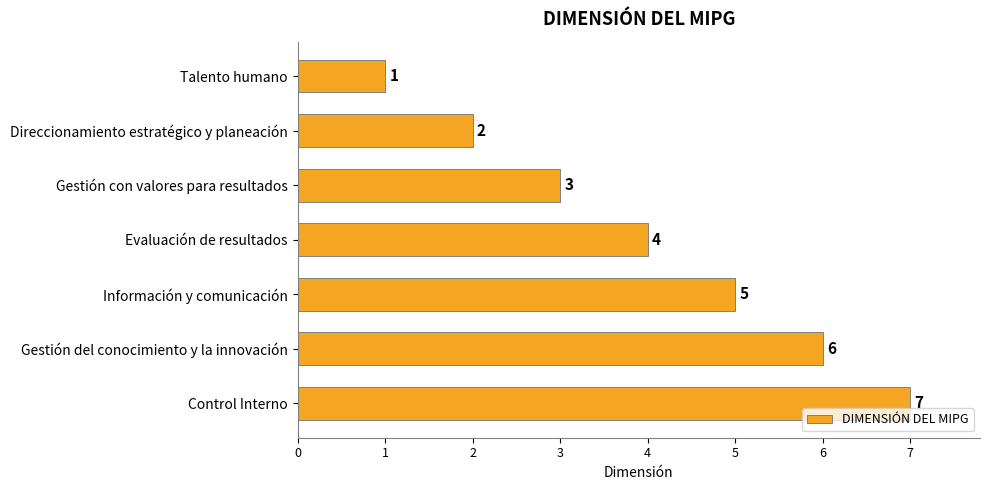

List the labels in order of value, largest first.

Control Interno, Gestión del conocimiento y la innovación, Información y comunicación, Evaluación de resultados, Gestión con valores para resultados, Direccionamiento estratégico y planeación, Talento humano